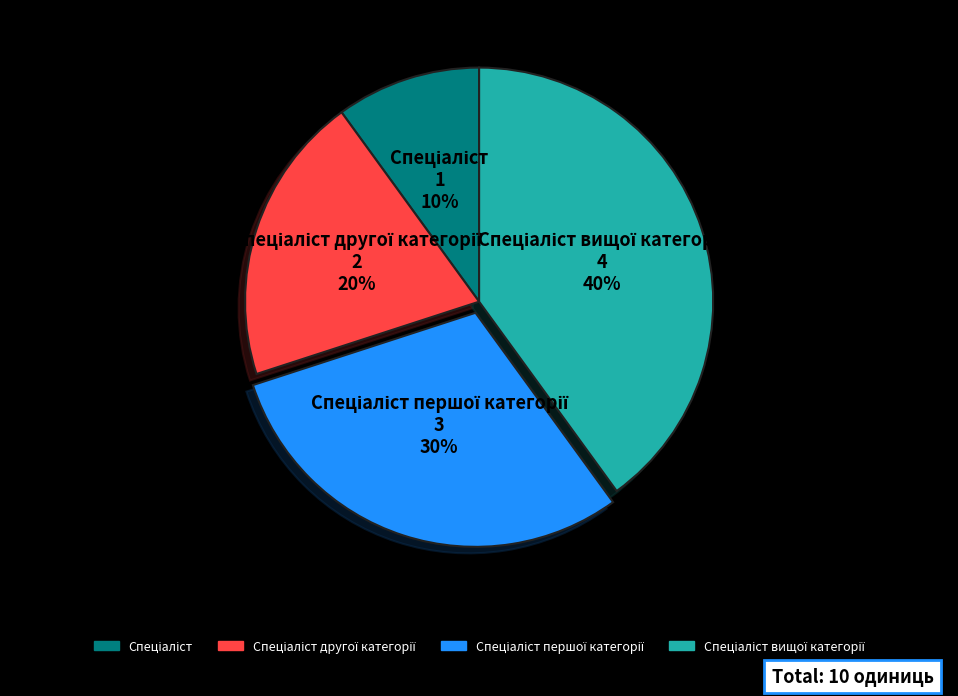

To the nearest percent, what is the difference between the largest and smallest slice percentages?

30%